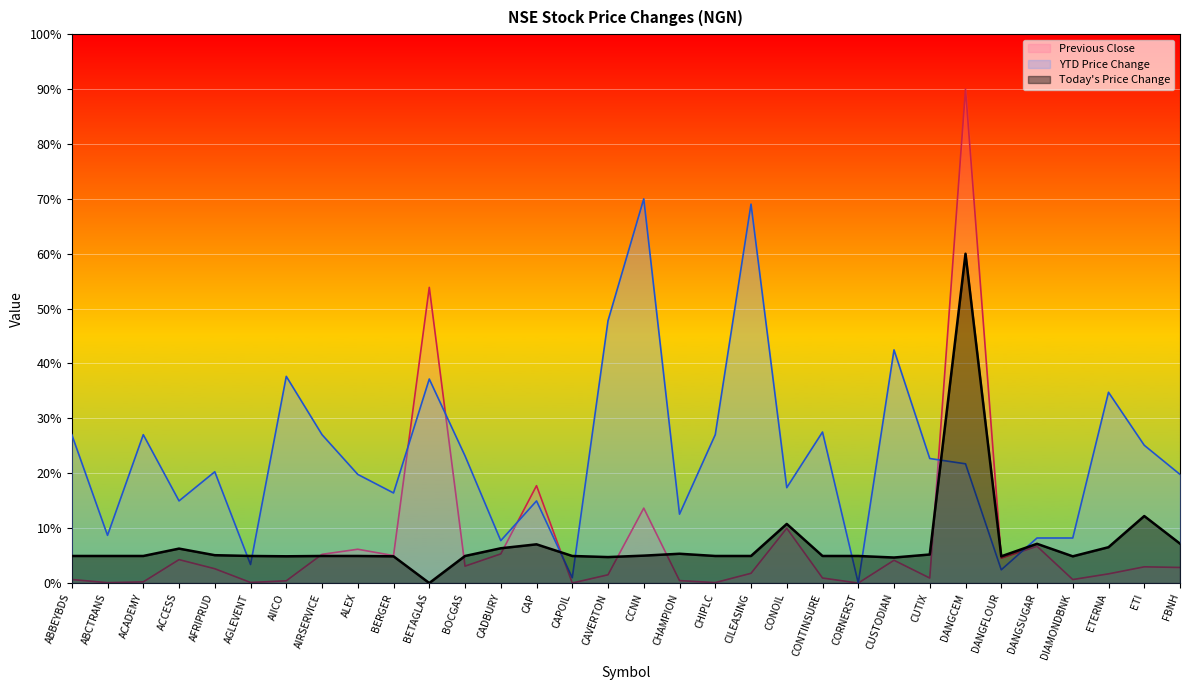

Which series has the largest range (max minus min)?

Previous Close